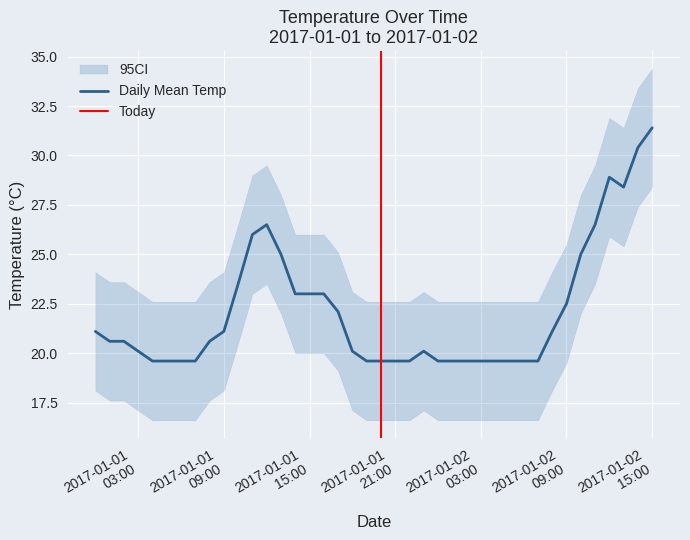

Approximately how many times larger is the value at 2017-01-01 06:00 compared to 2017-01-01 15:00?

0.9